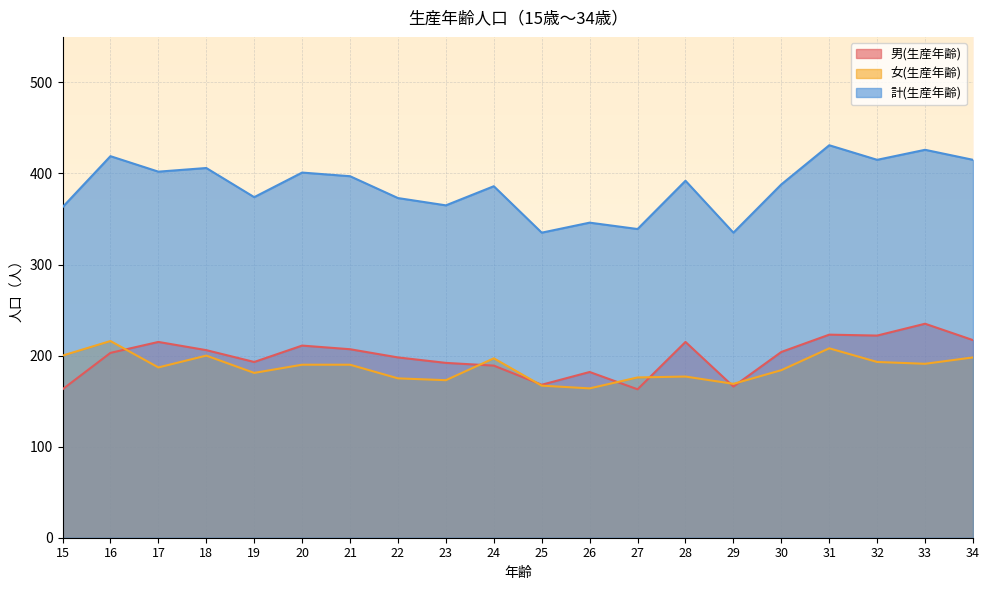

Is it true that 計(生産年齢) equals 401 at 20?

True